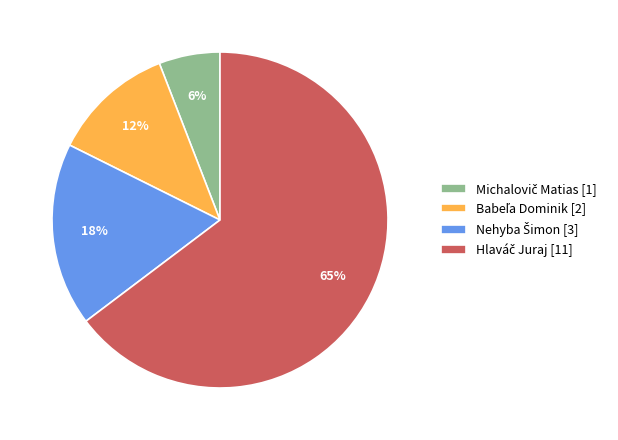

To the nearest percent, what is the average slice percentage?

25%